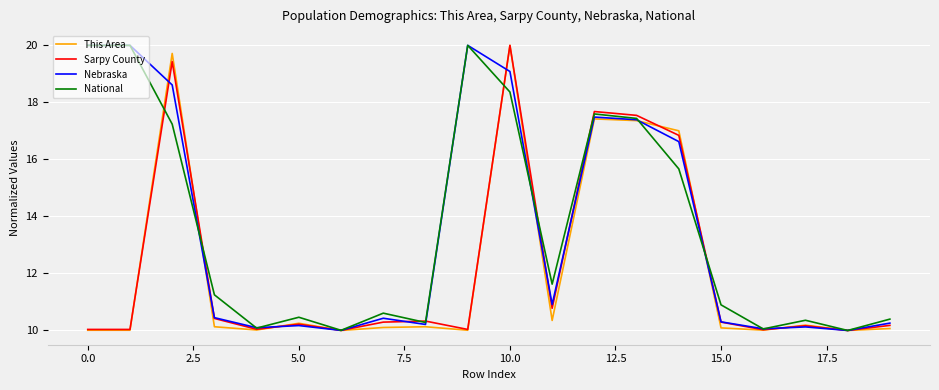

True or false: Nebraska has more than 2 interior local peaks.

True